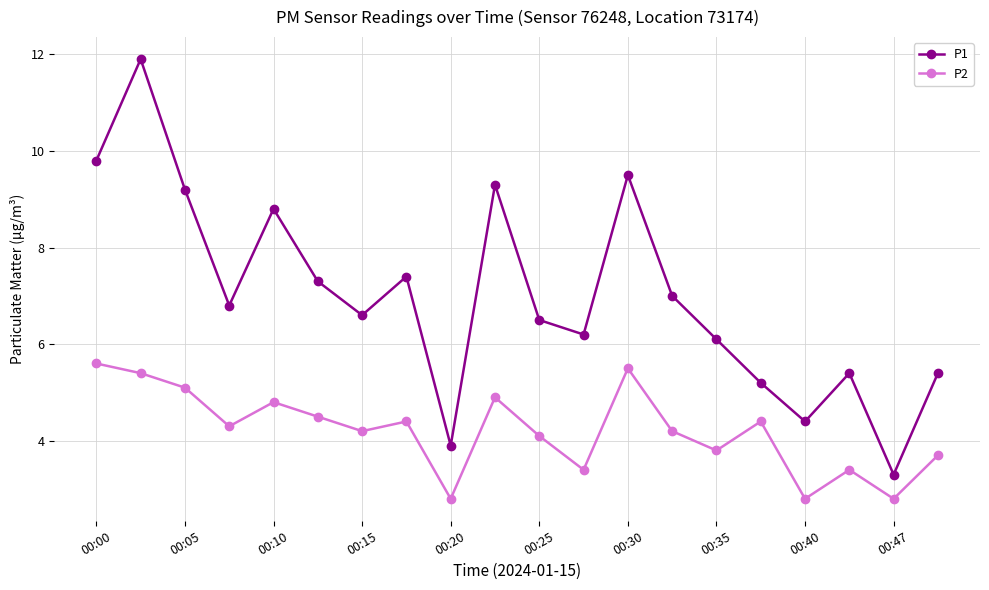

List the series in order of their overall mean, highest first.

P1, P2